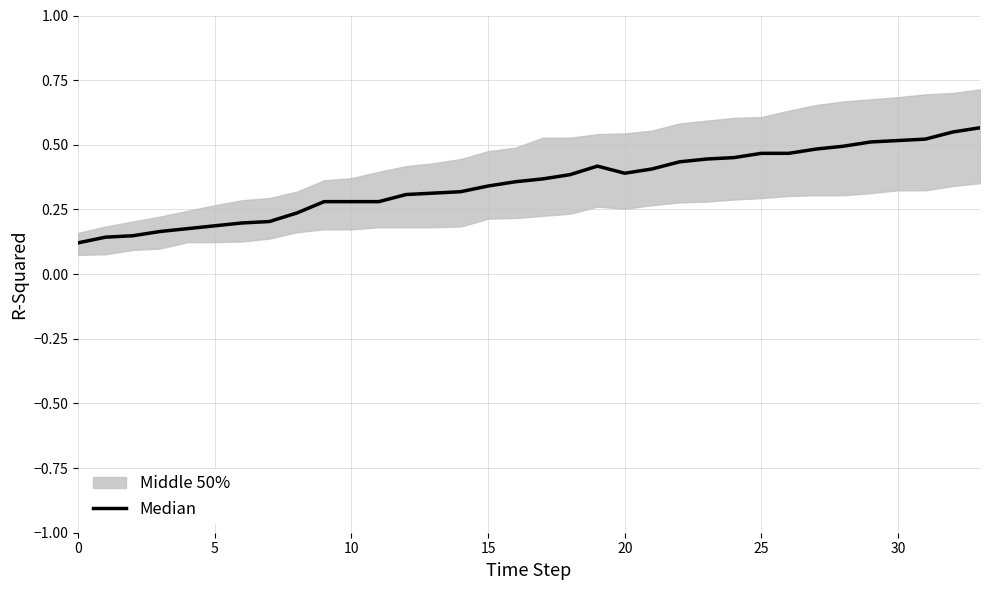

How many interior local peaks (higher than both neighbors) does the data have?

1